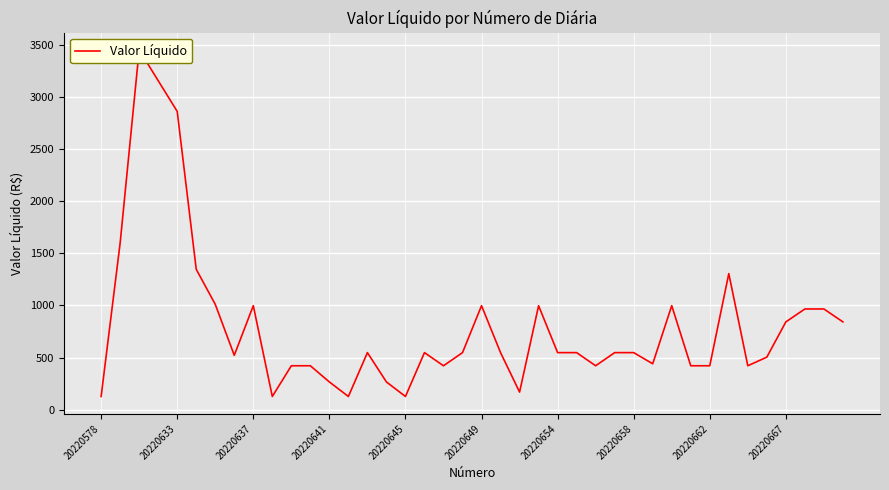

What is the smallest value displayed?

126.6